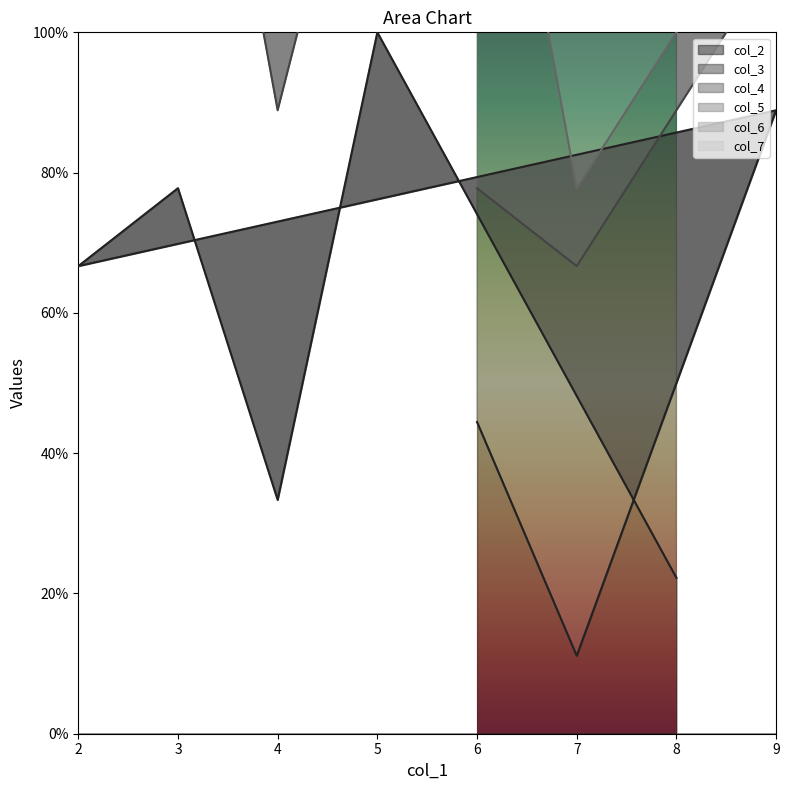

Reading left to right, extract all data points from this chart.

col_2_line: 44.4	11.1	88.9	66.7	77.8	33.3	100.0	22.2
col_3_line: 77.8	66.7	111.1	166.7	166.7	88.9	144.4	100.0
col_4_line: 155.6	77.8	122.2	188.9	200.0	155.6	211.1	144.4
col_5_line: 211.1	144.4	155.6	255.6	244.4	255.6	311.1	233.3
col_6_line: 233.3	233.3	200.0	333.3	344.4	266.7	322.2	266.7
col_7_line: 333.3	255.6	266.7	377.8	355.6	322.2	411.1	322.2